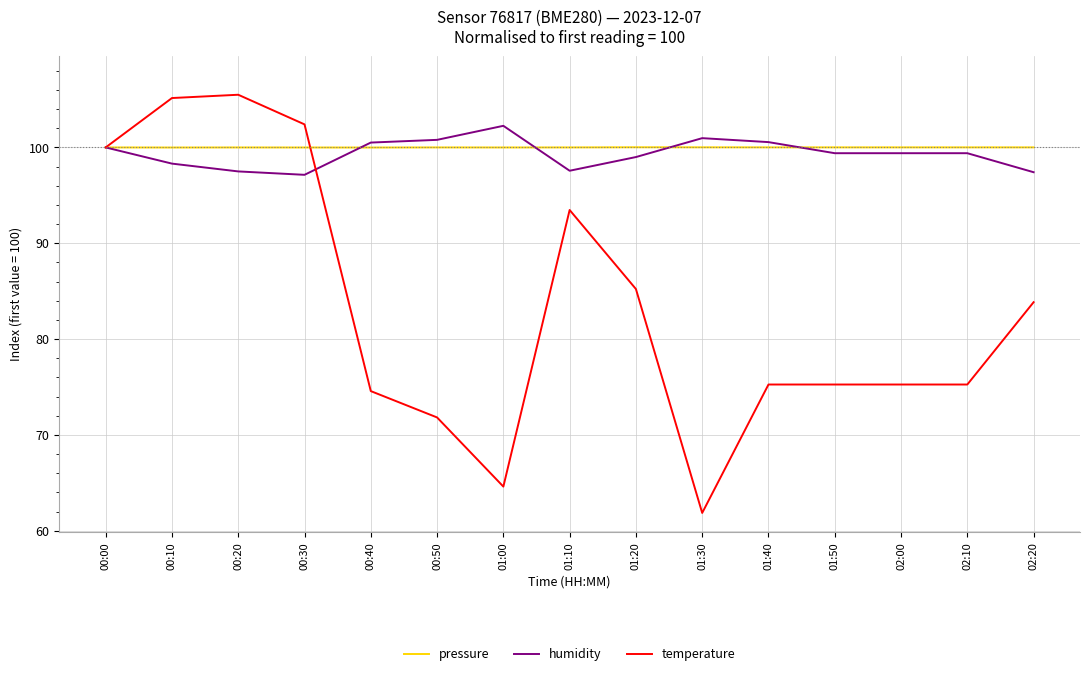

What position from the left is 01:20?

9